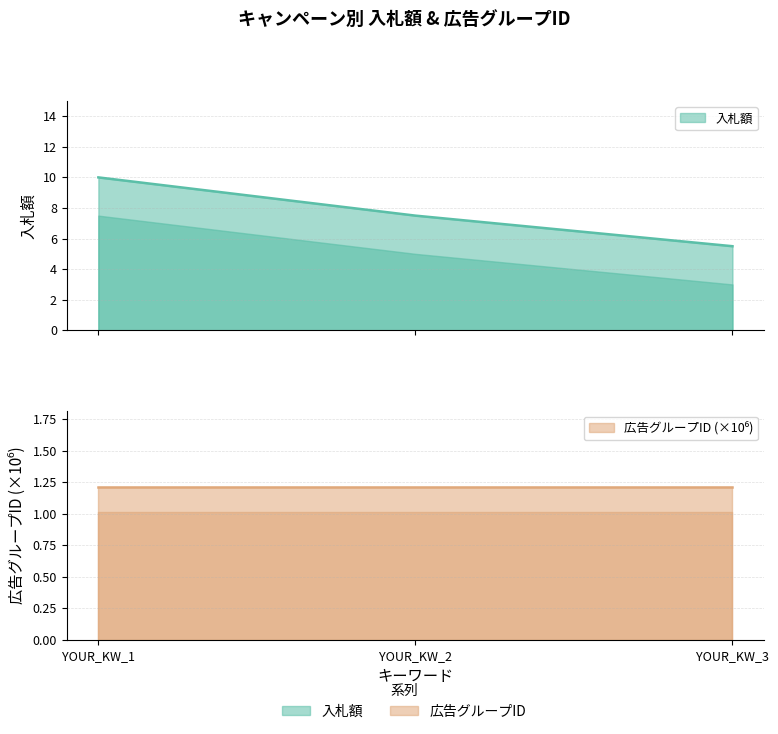

At which category does the chart reach its minimum across all series?

YOUR_KW_3